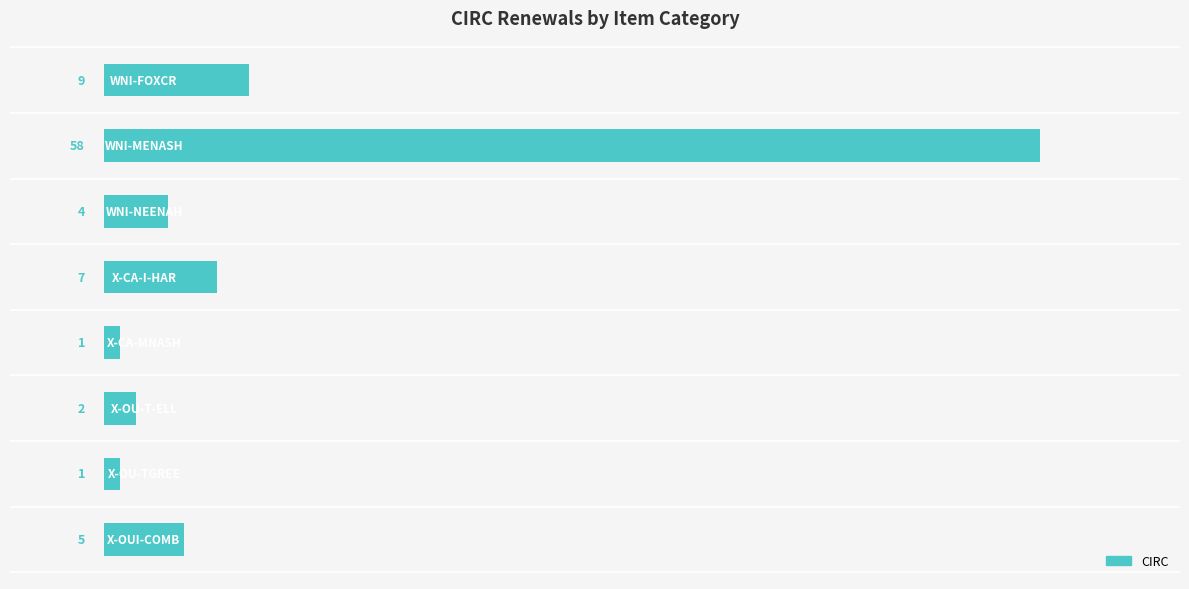

What is the value of the 1st bar from the top?

9